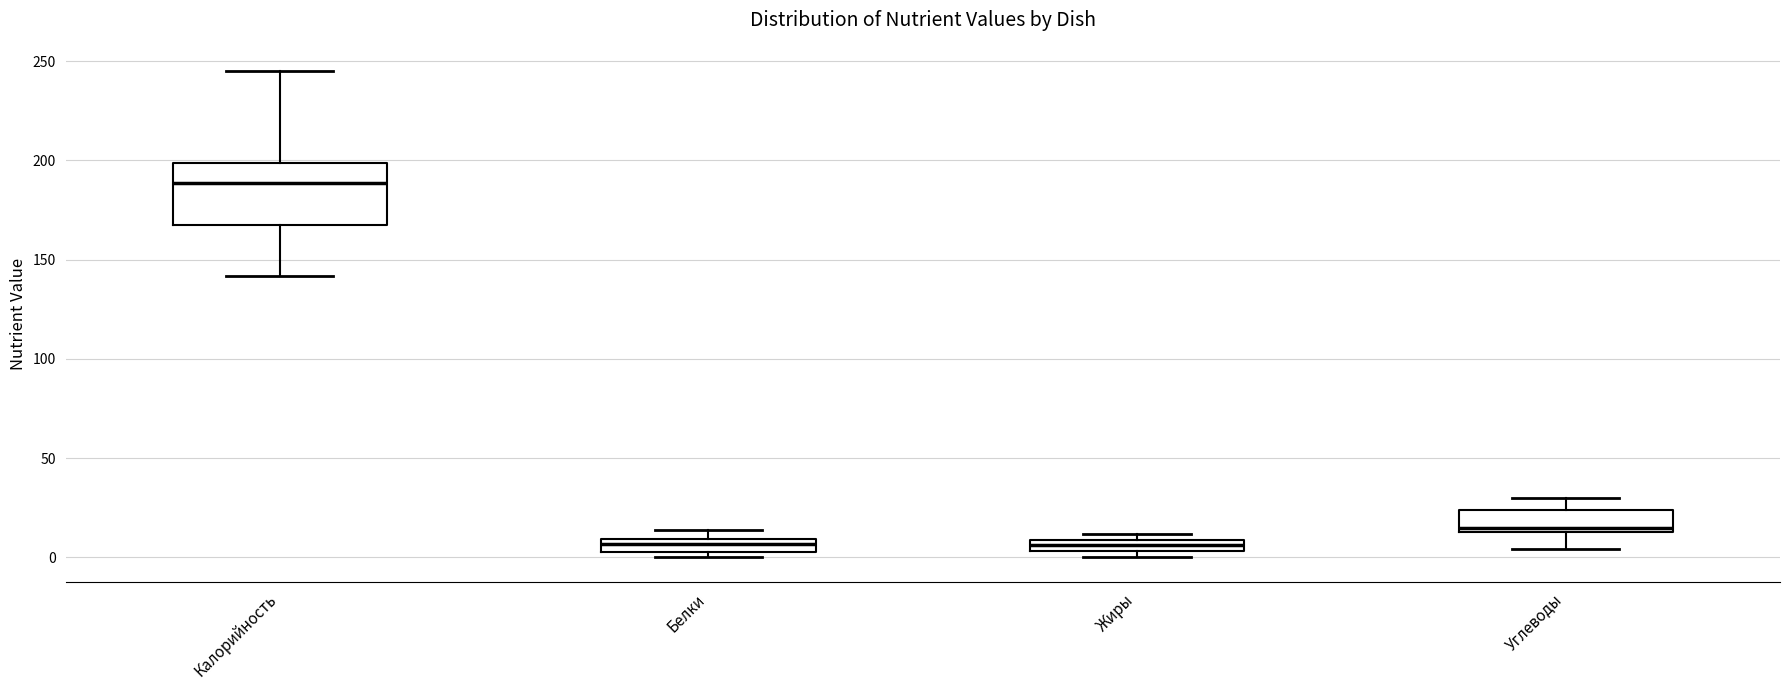

Where is the upper edge of the box for Калорийность on the y-axis? The values are not printed on the chart, so give them approximately, as read against the axis.

200